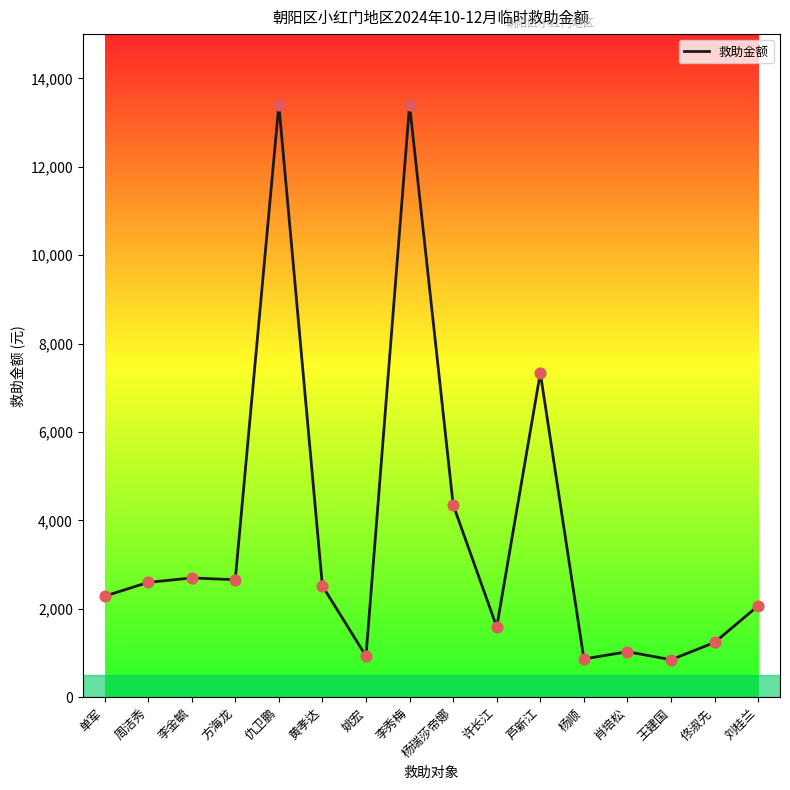

Which has a higher value, 杨顺 or 黄孝达?

黄孝达